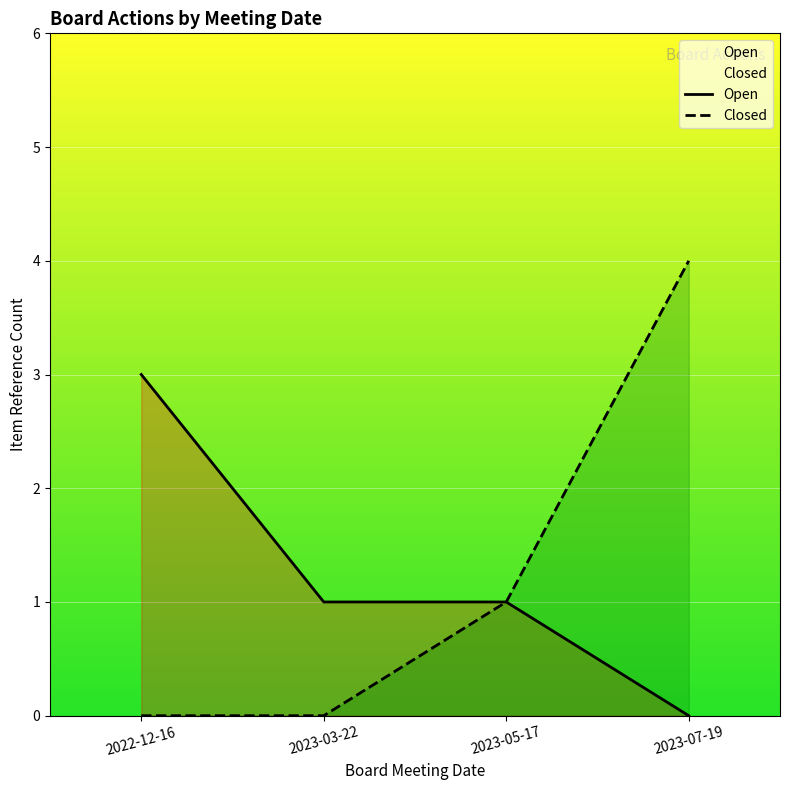

Between 2022-12-16 and 2023-05-17, which is larger?

2022-12-16